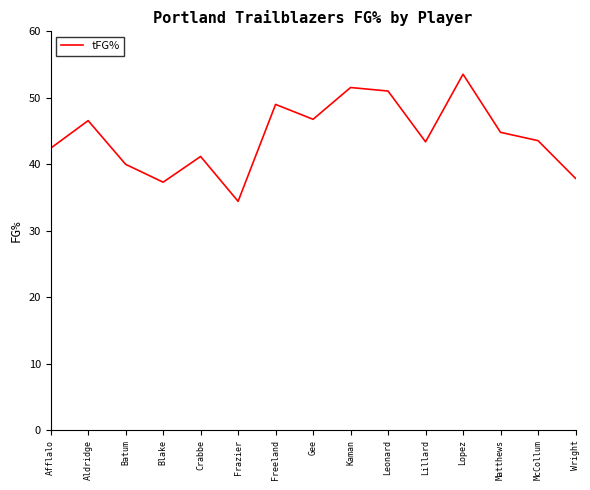

At which category does the chart reach its minimum across all series?

Frazier